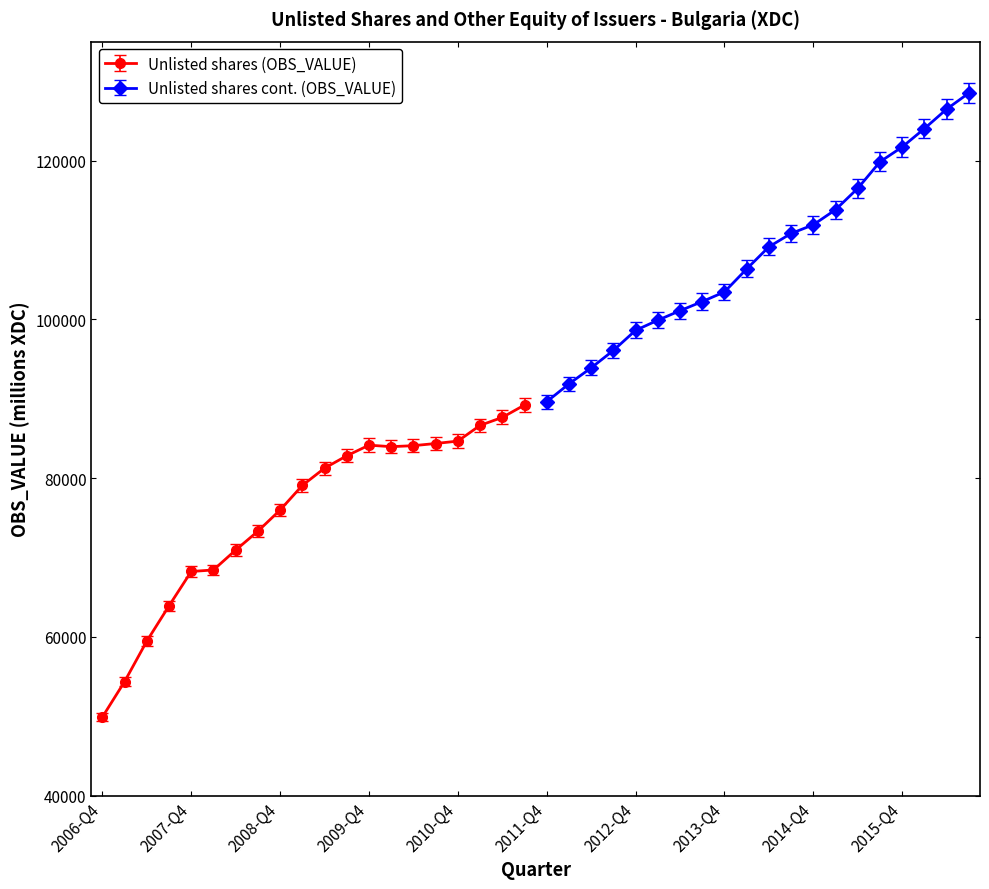

True or false: the data has more than 1 interior local peaks.

False